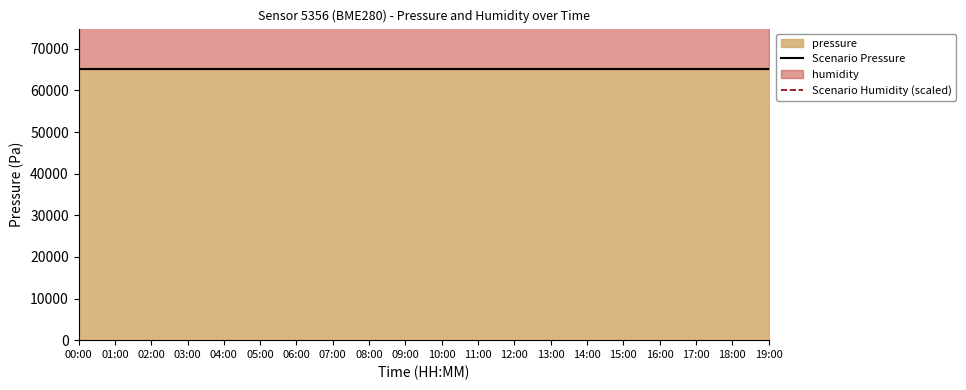

Reading left to right, extract all data points from this chart.

Scenario Pressure: 65098.2	65098.2	65098.2	65098.2	65098.2	65098.2	65098.2	65098.2	65098.2	65098.2	65098.2	65098.2	65098.2	65098.2	65098.2	65098.2	65098.2	65098.2	65098.2	65098.2
Scenario Humidity (scaled): 85098.2	85098.2	85098.2	85098.2	85098.2	85098.2	85098.2	85098.2	85098.2	85098.2	85098.2	85098.2	85098.2	85098.2	85098.2	85098.2	85098.2	85098.2	85098.2	85098.2